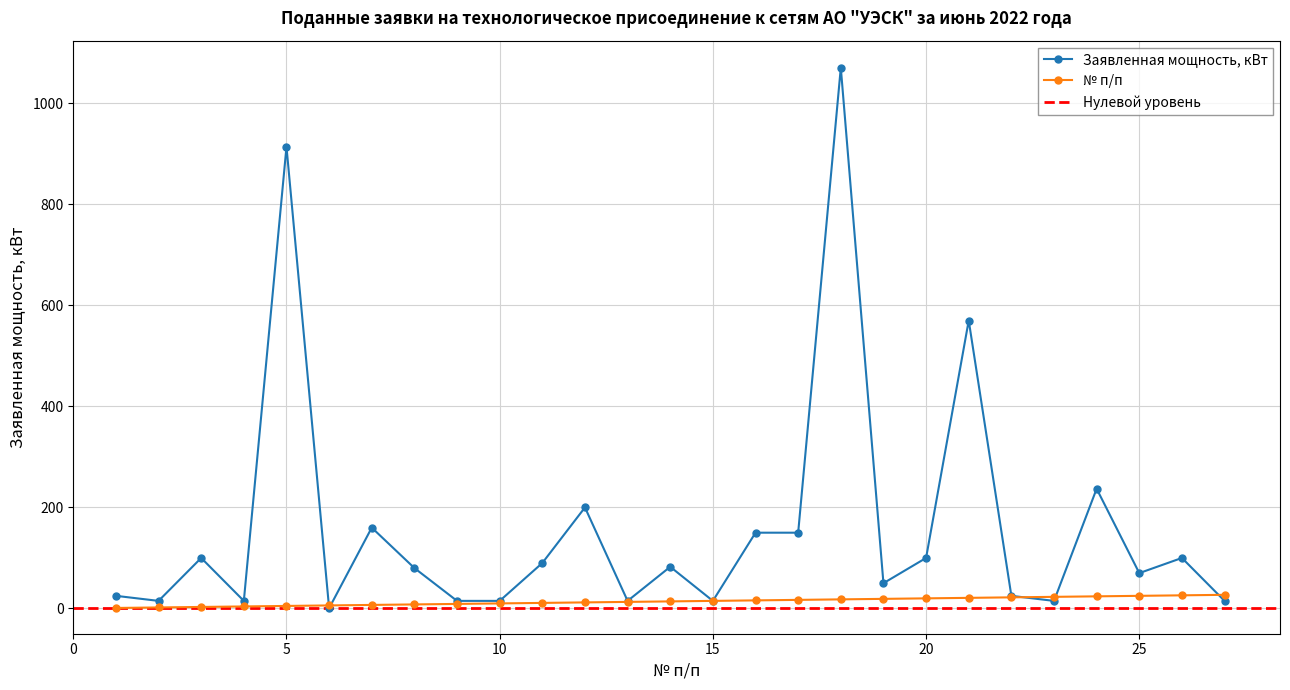

True or false: Заявленная мощность, кВт has more than 1 interior local peaks.

True